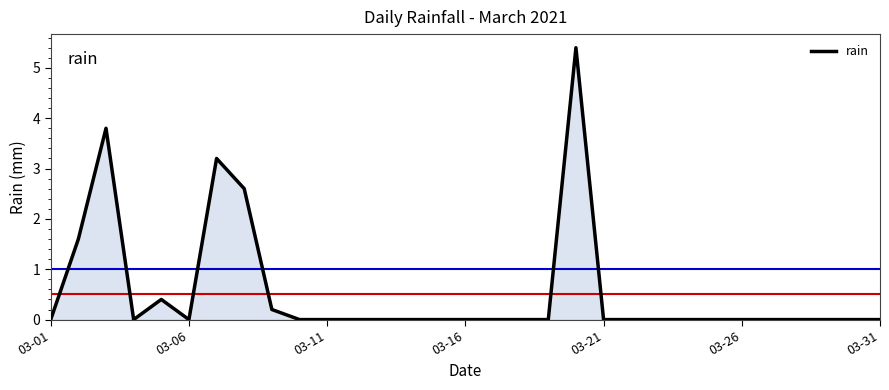

What is the maximum value shown in the chart?

5.4